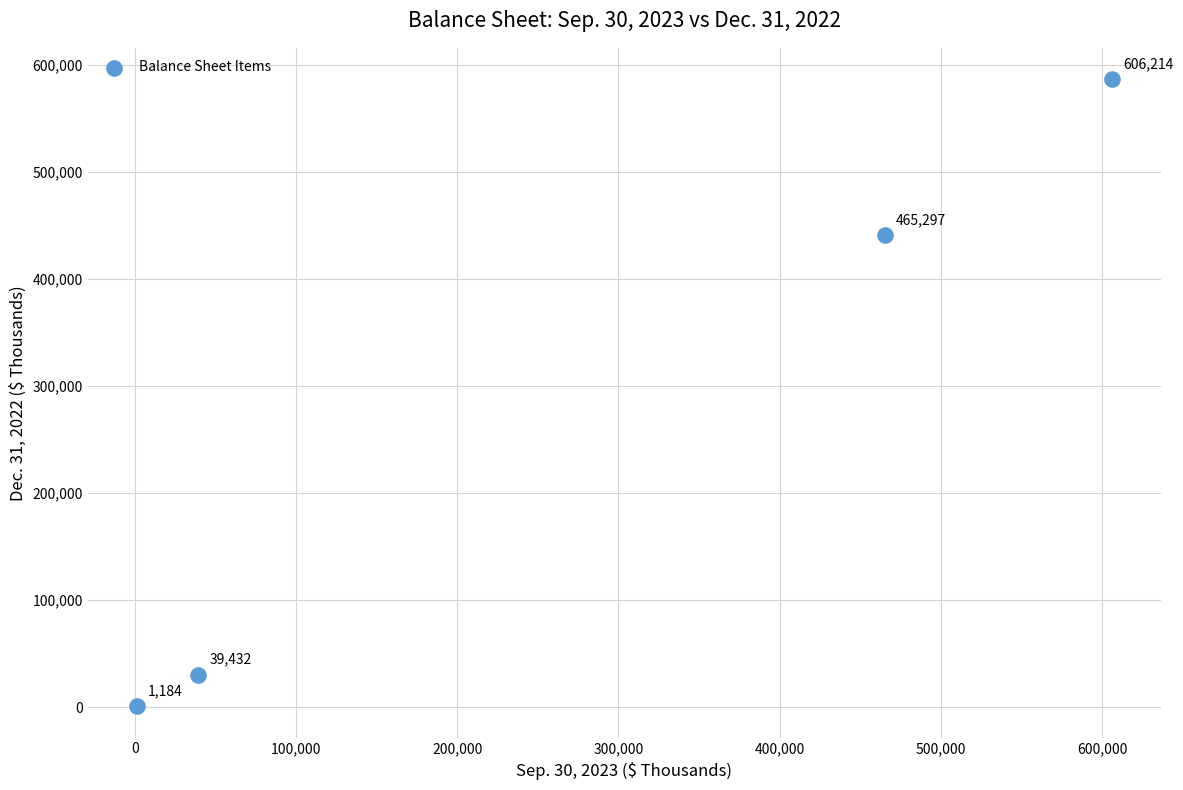

What is the range of X values (max minus min)?

605030